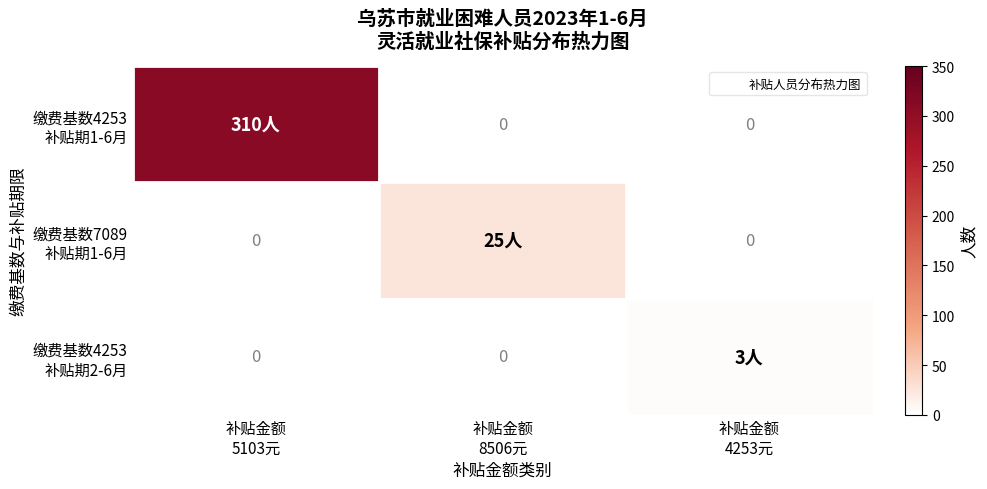

True or false: 缴费基数7089 补贴期1-6月 has a value of 15 at 补贴金额 4253元.

False